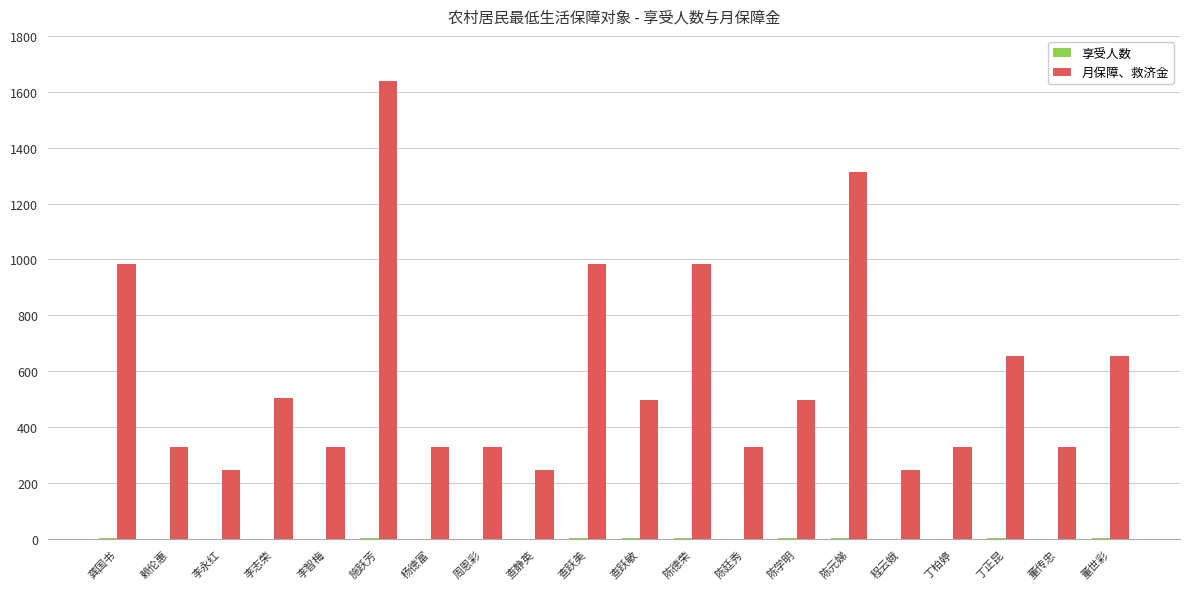

Which category has the highest value across all series?

施跃芳